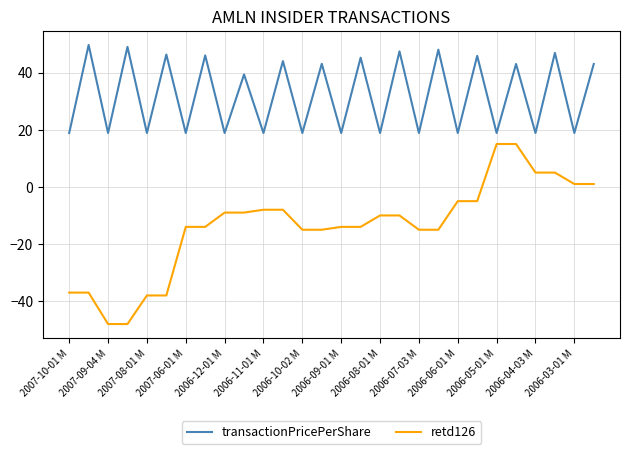

What is the difference between the maximum and minimum values in the transactionPricePerShare series?

30.8